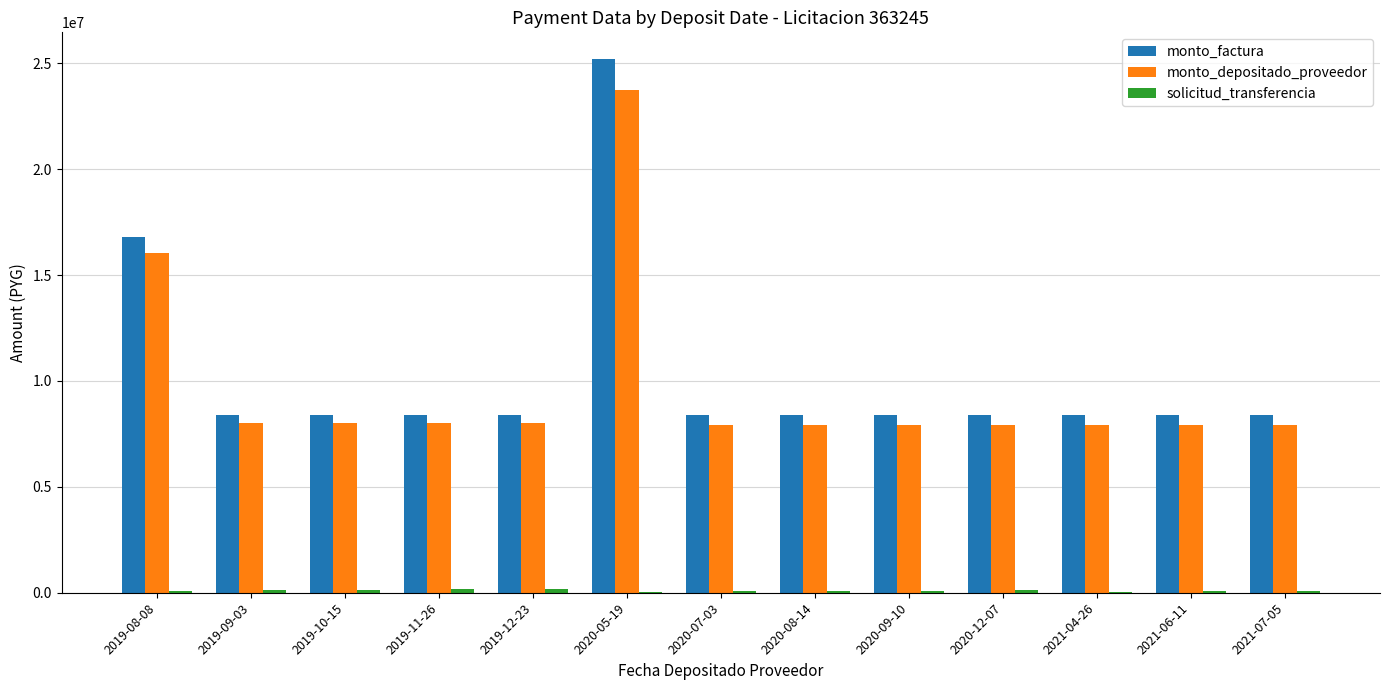

The value of monto_depositado_proveedor at 2019-08-08 is 4895611. True or false?

False